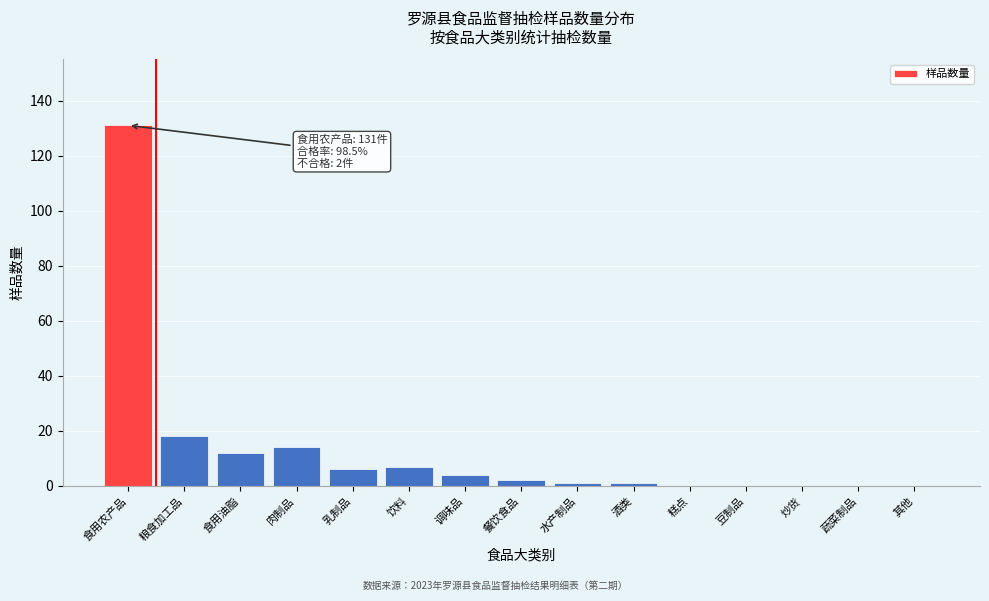

Reading right to left, list all the values displayed in this chart.

其他=0	蔬菜制品=0	炒货=0	豆制品=0	糕点=0	酒类=1	水产制品=1	餐饮食品=2	调味品=4	饮料=7	乳制品=6	肉制品=14	食用油脂=12	粮食加工品=18	食用农产品=131